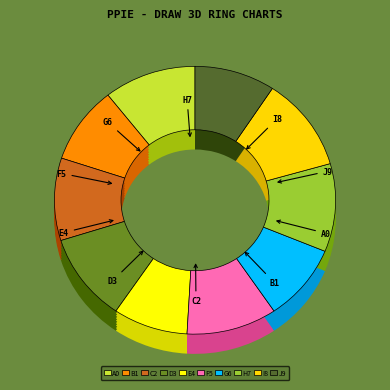

To the nearest percent, what is the average slice percentage?

10%